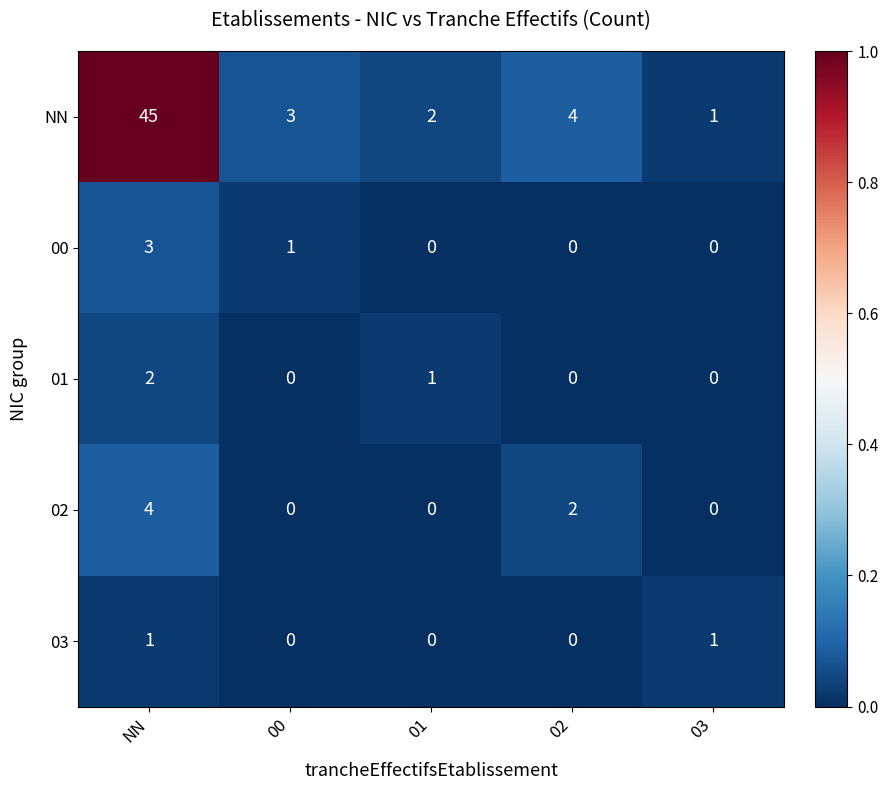

What is the total value across all series at 02?

6